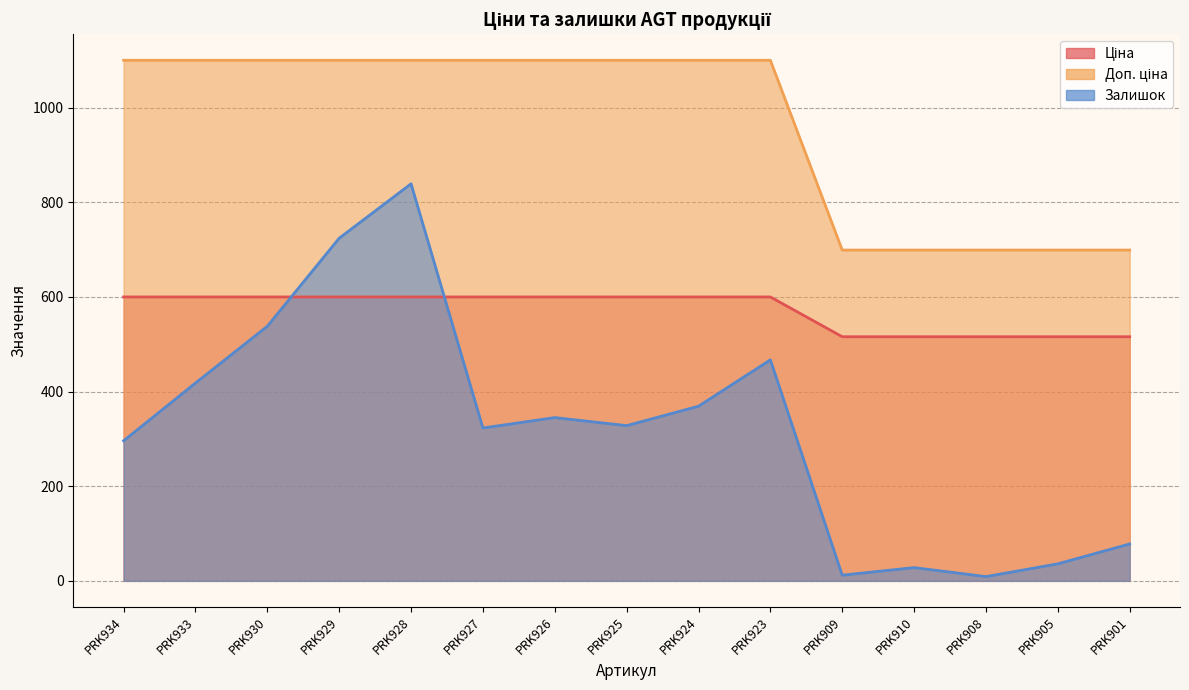

What is the minimum value for Доп. ціна?

515.8